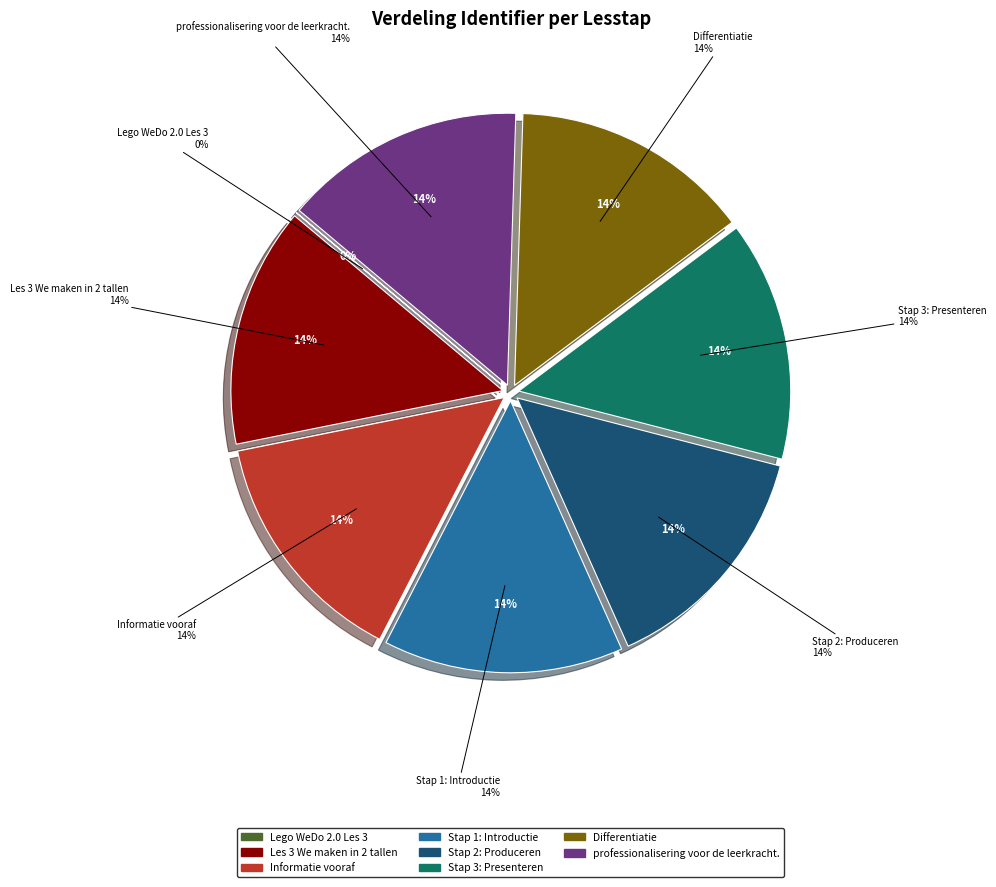

The Stap 2: Produceren slice represents 24% of the pie. True or false?

False